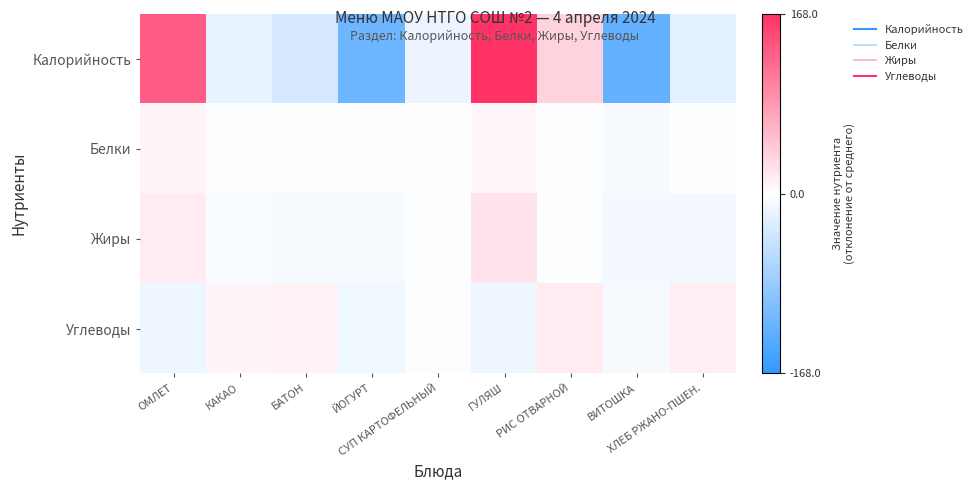

What is the total value across all series at ВИТОШКА?

-147.2